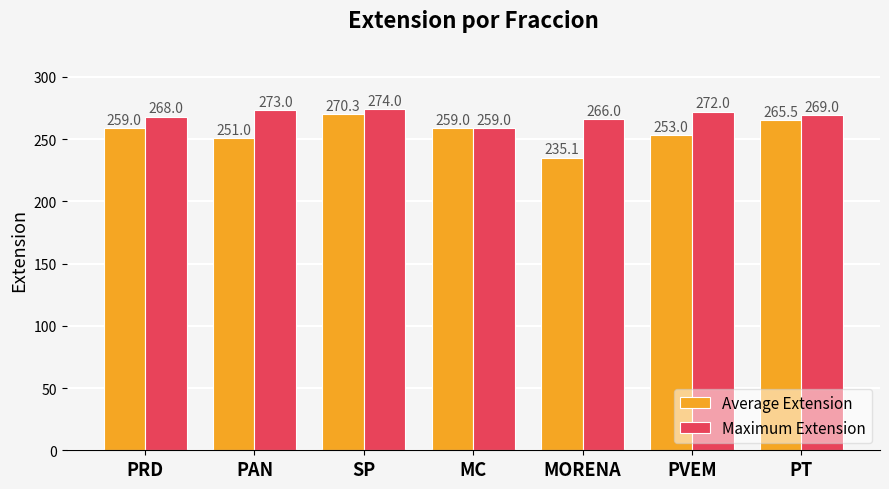

Which series has the largest total across all categories?

Maximum Extension